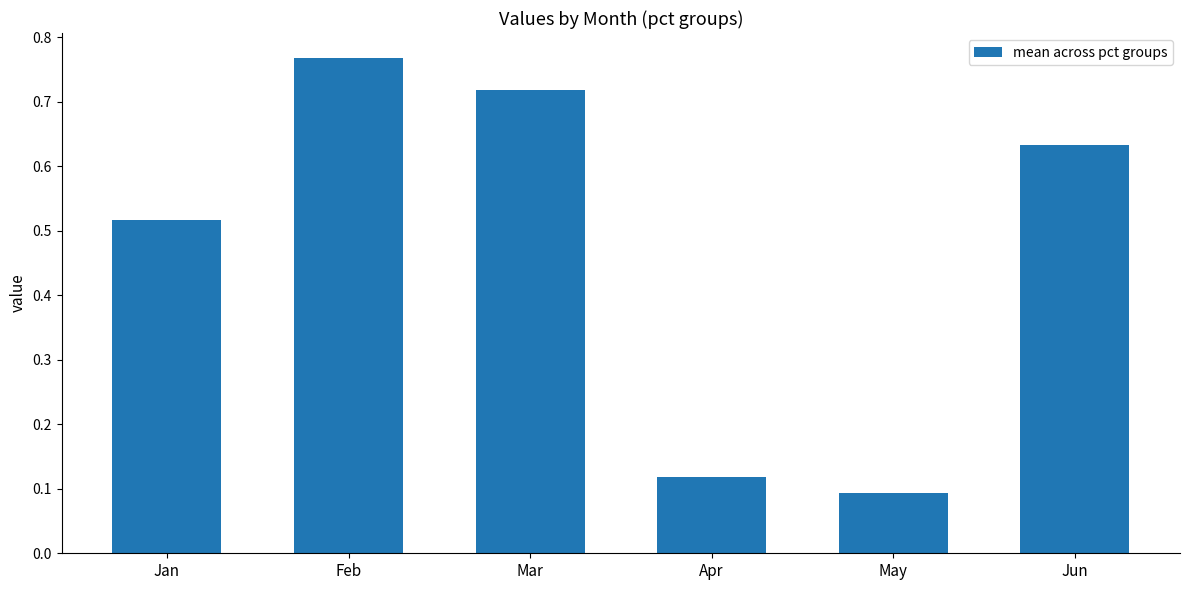

Is it true that the value at Jan is 0.3?

False